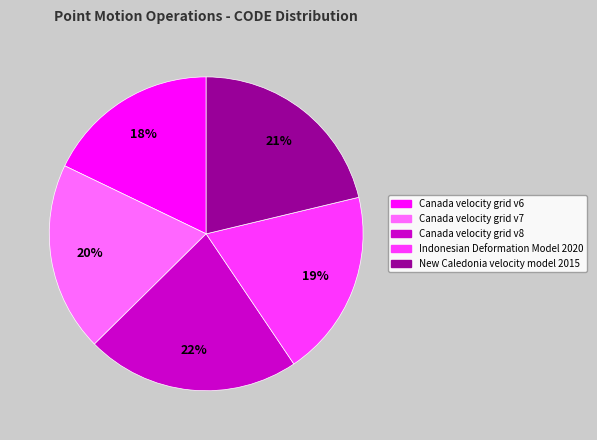

Between Canada velocity grid v6 and New Caledonia velocity model 2015, which is larger?

New Caledonia velocity model 2015